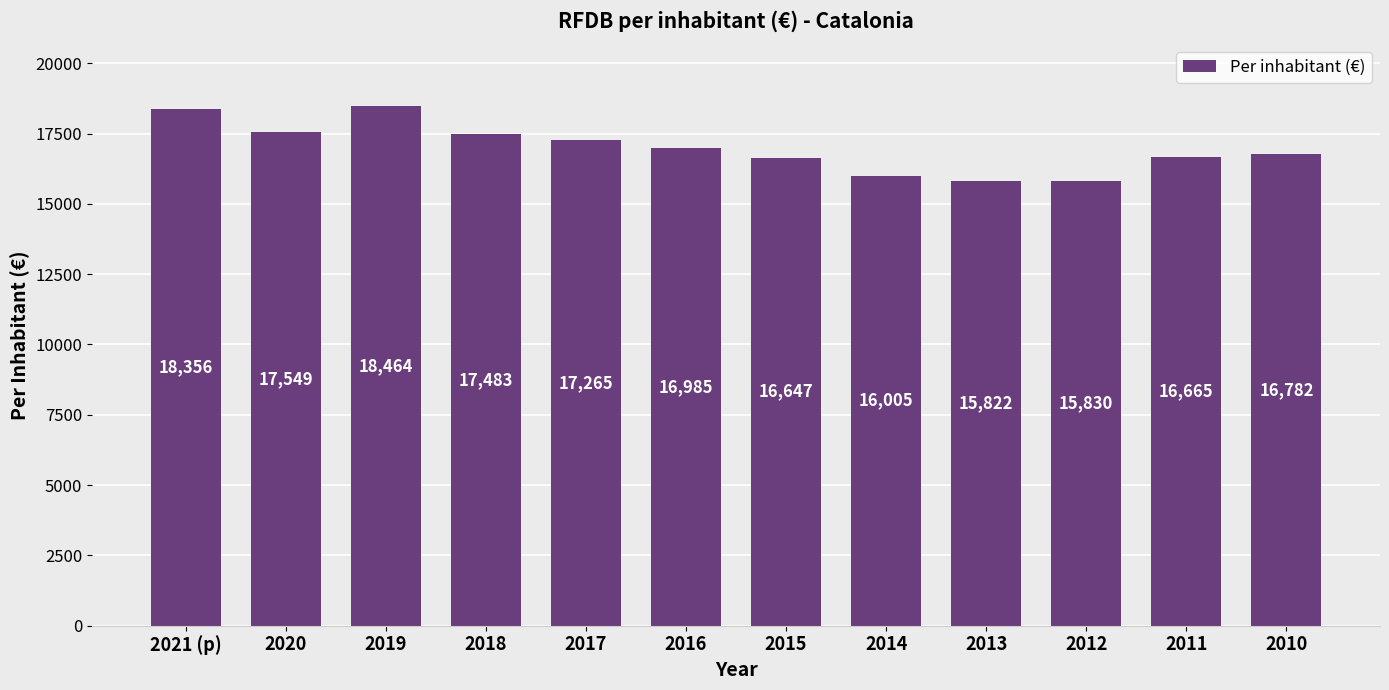

What is the difference between the maximum and minimum values?

2642